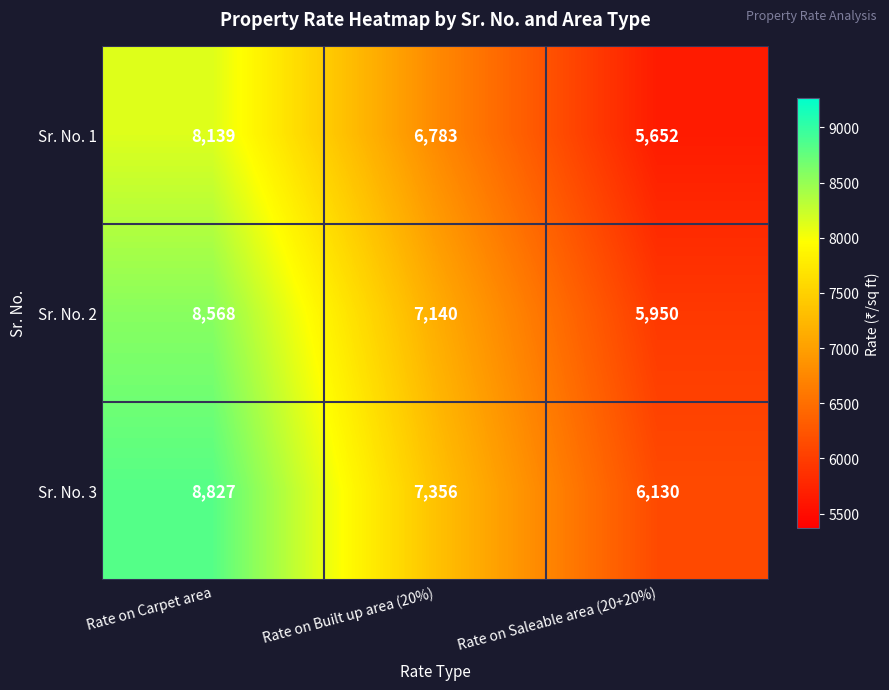

How many series are shown in this chart?

3